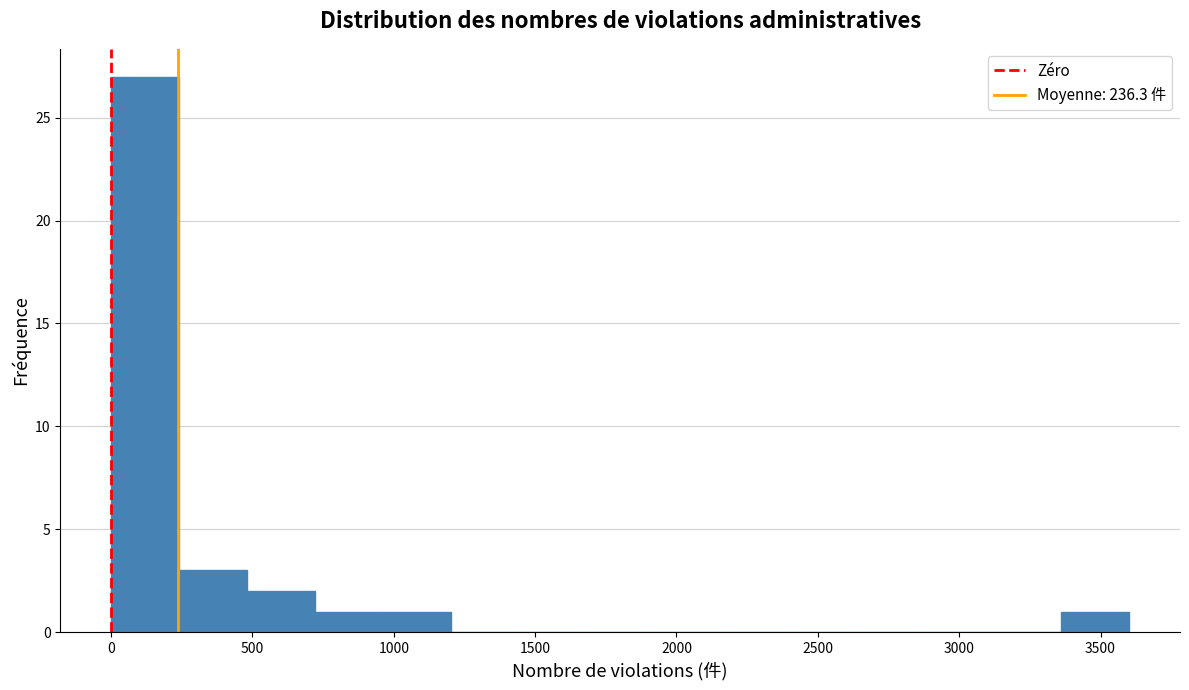

Reading left to right, list every bar in this chart as the range it spans on the x-axis followed by its height. Neither the bar edges nor the heights are printed on the chart, so give them approximately, as read against the axes.

0 to 250: 27
250 to 500: 3
500 to 700: 2
700 to 950: 1
950 to 1200: 1
1200 to 1450: 0
1450 to 1700: 0
1700 to 1900: 0
1900 to 2150: 0
2150 to 2400: 0
2400 to 2650: 0
2650 to 2900: 0
2900 to 3100: 0
3100 to 3350: 0
3350 to 3600: 1